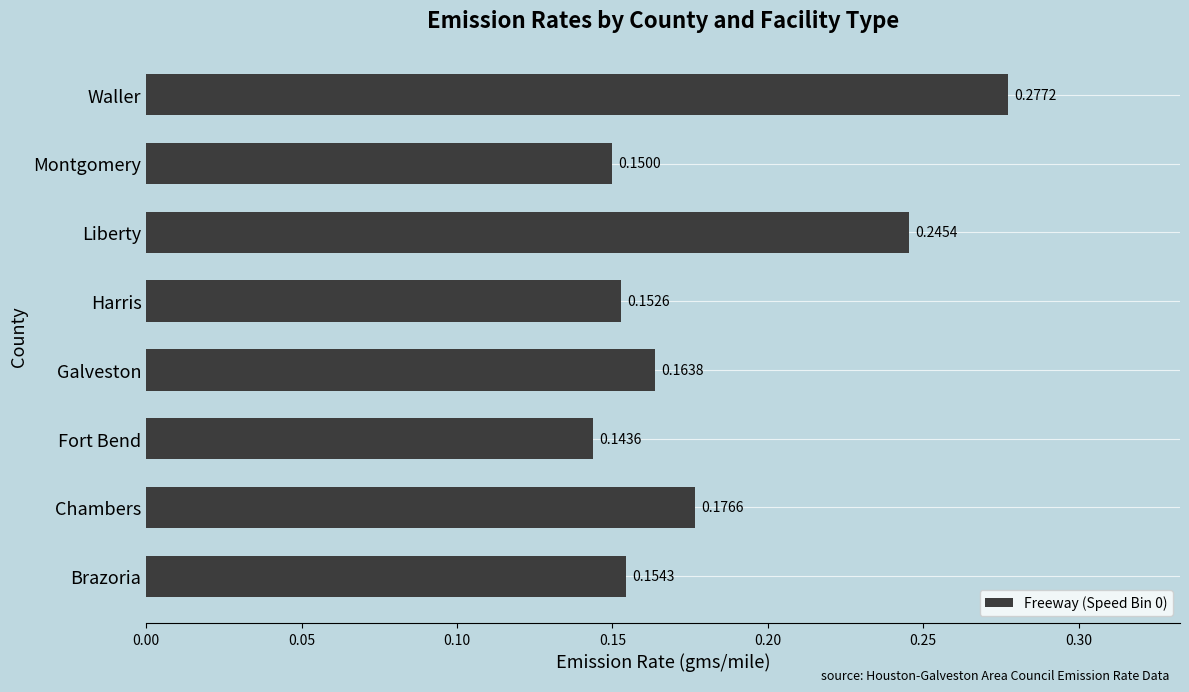

Between Galveston and Montgomery, which is larger?

Galveston